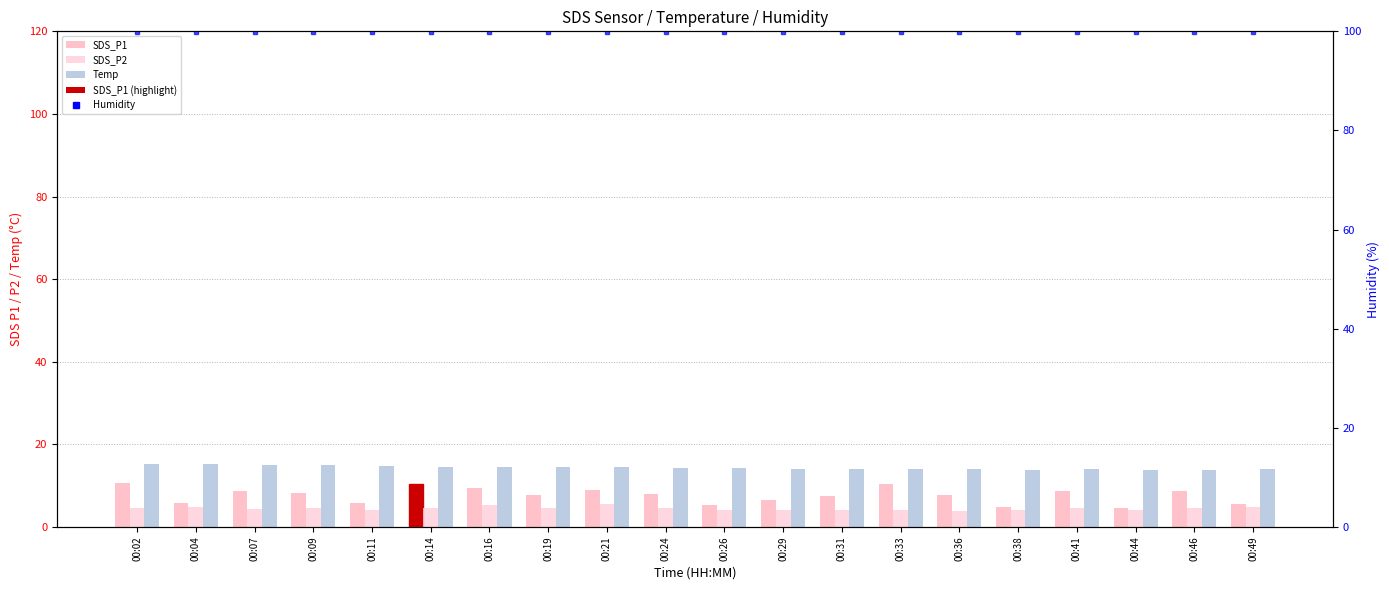

List the series in order of their peak value, highest first.

Humidity, Temp, SDS_P1, SDS_P2